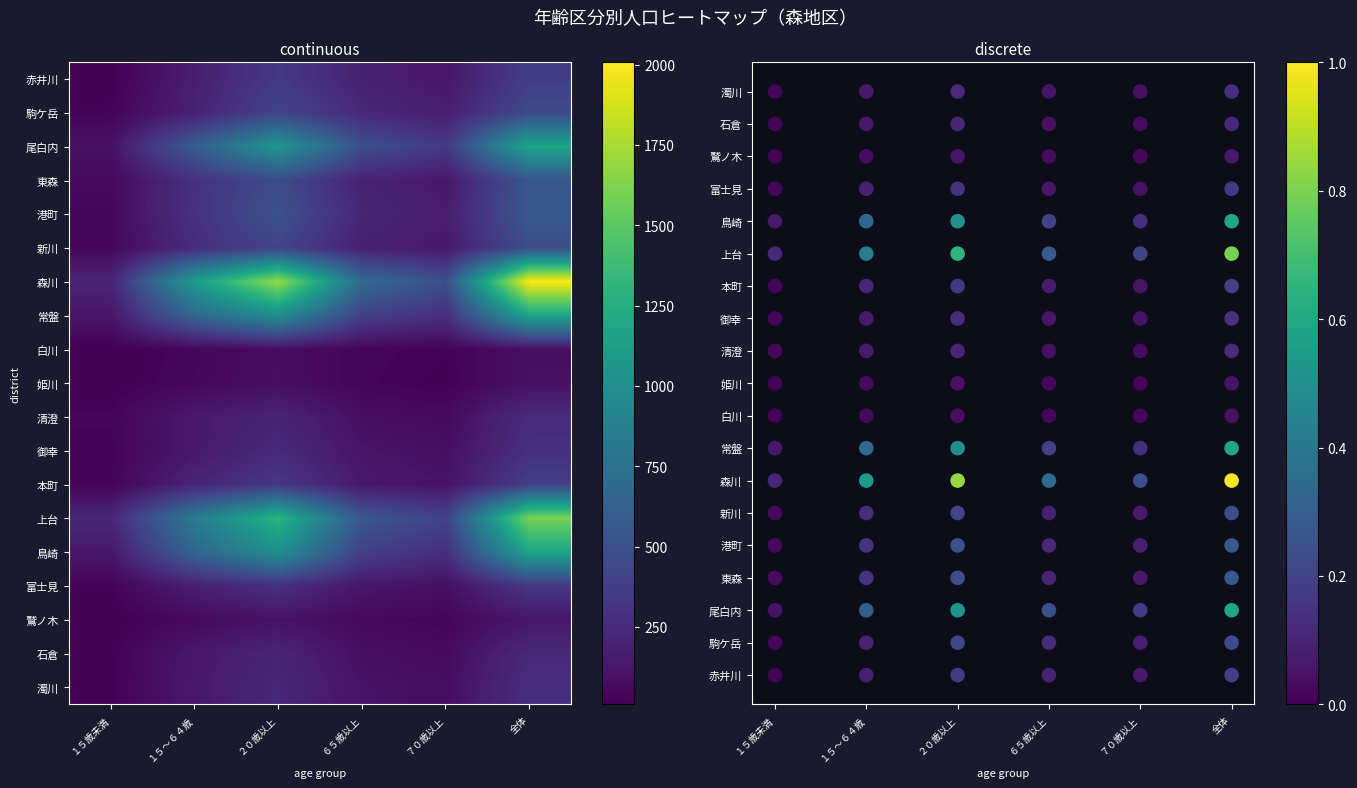

Which series has the largest total across all categories?

森川